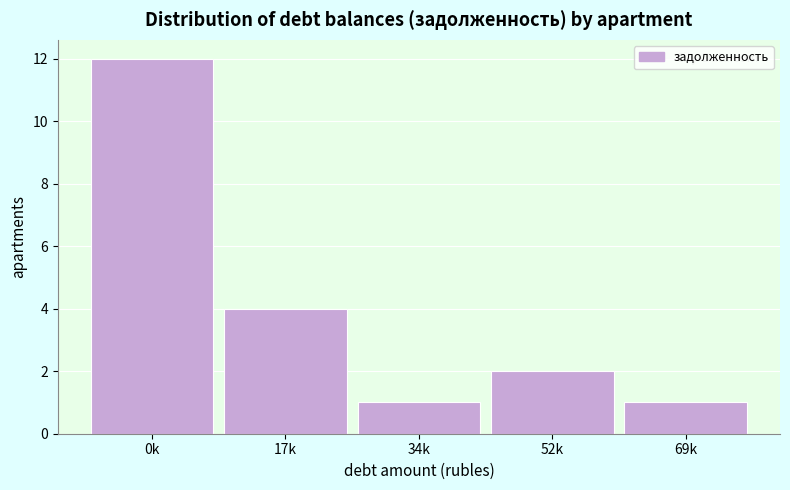

Reading right to left, what are all the values shown in this chart?

1	2	1	4	12